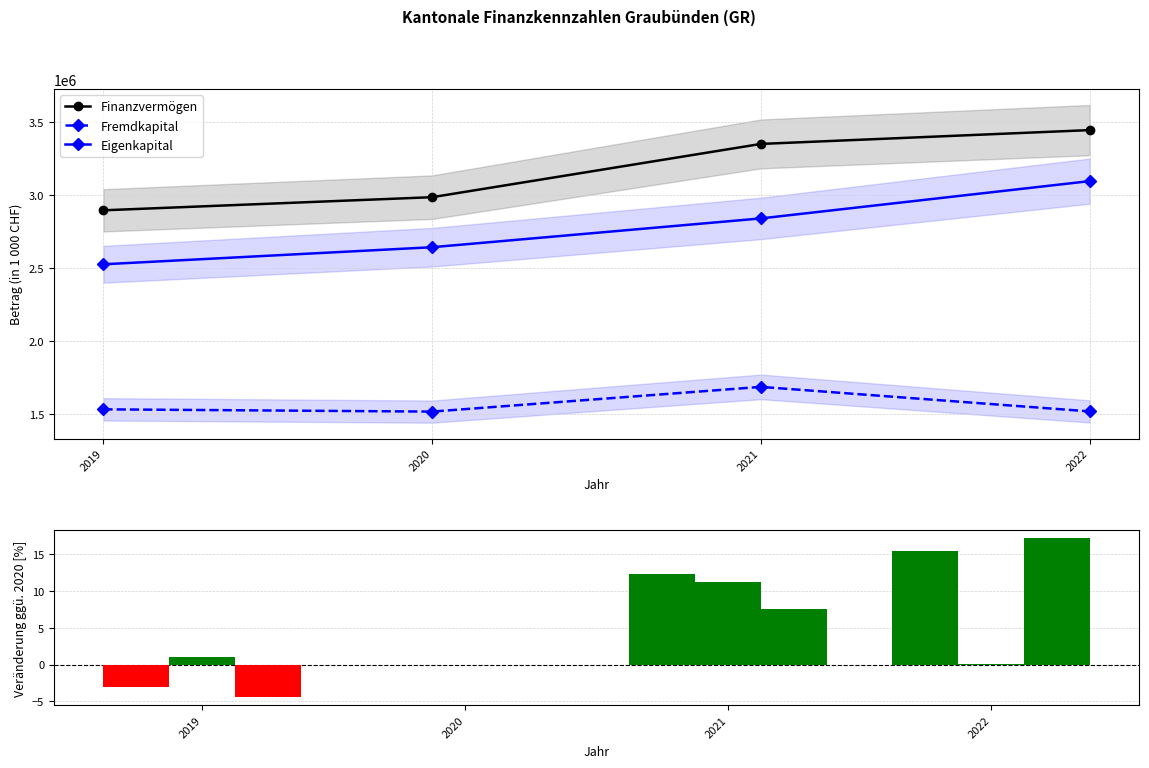

Which label corresponds to the largest value in the chart?

2022